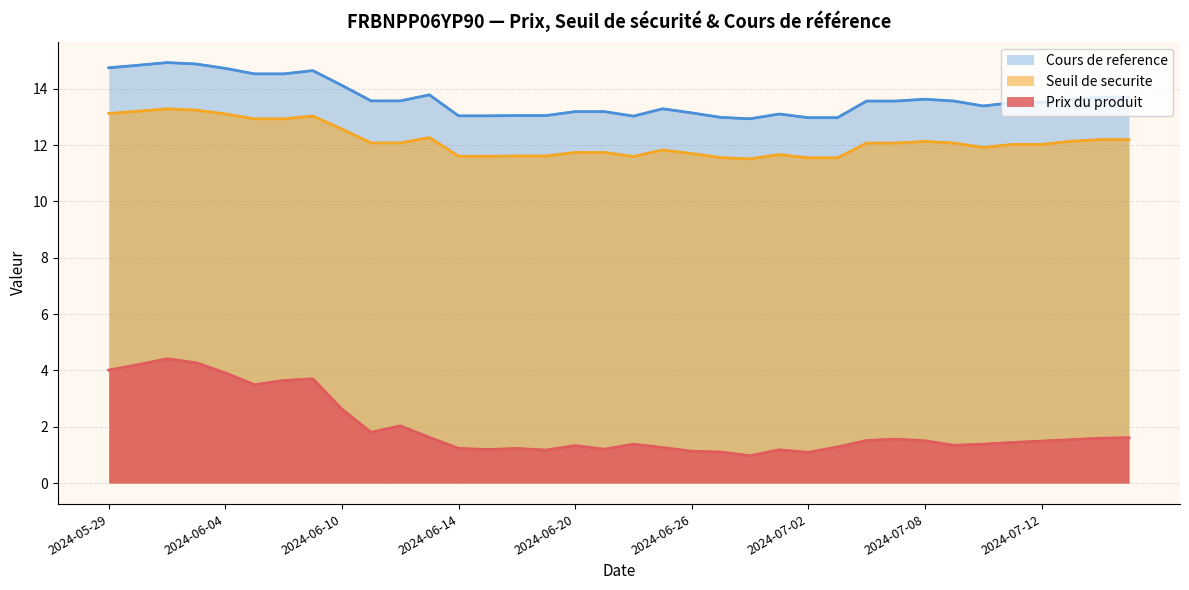

What is the minimum value for Prix du produit?

1.0